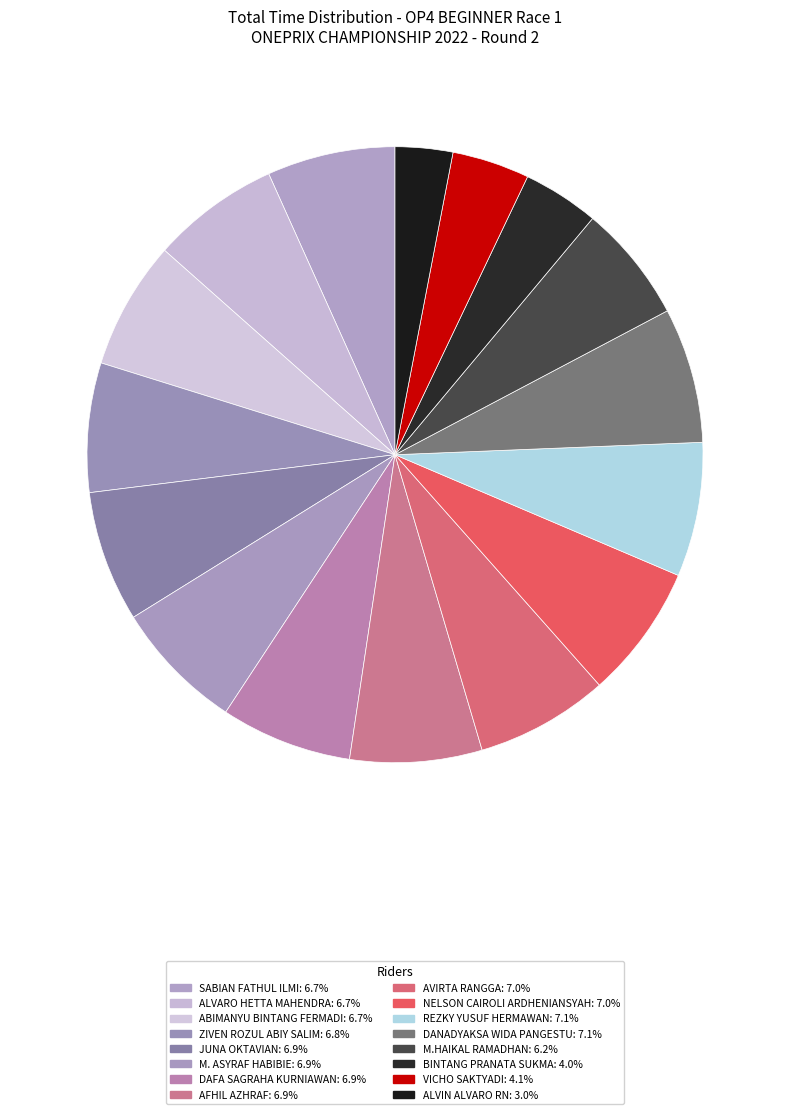

True or false: DANADYAKSA WIDA PANGESTU accounts for 7% of the total.

True